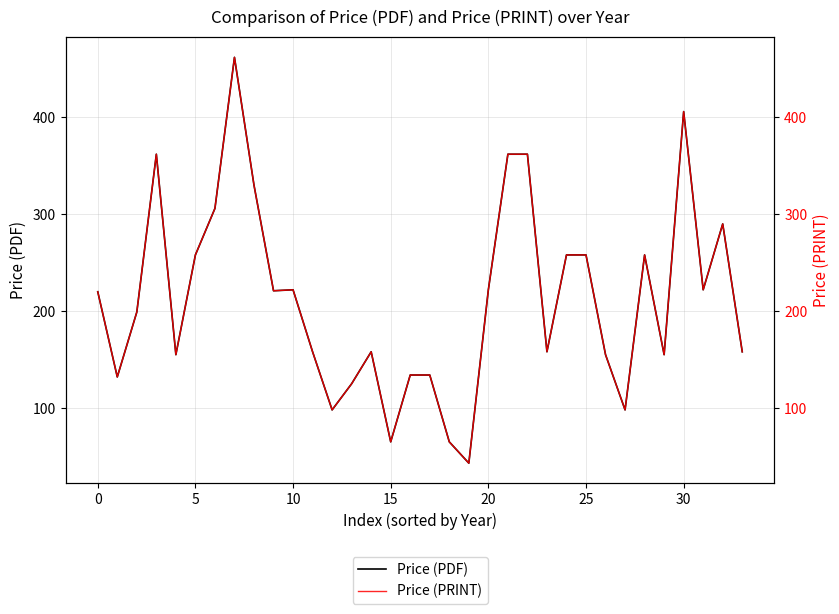

What is the sum of all Price (PRINT) values?

7209